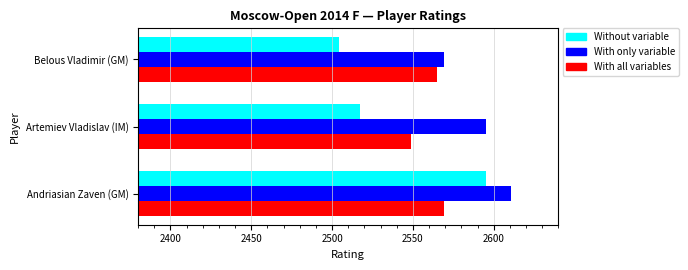

What is the minimum value for With only variable?

2569